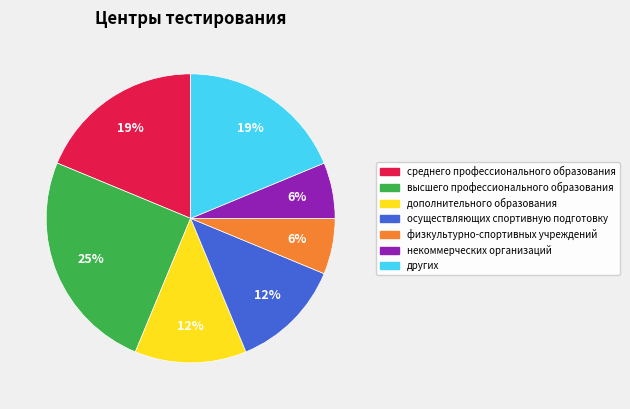

Between дополнительного образования and физкультурно-спортивных учреждений, which is larger?

дополнительного образования